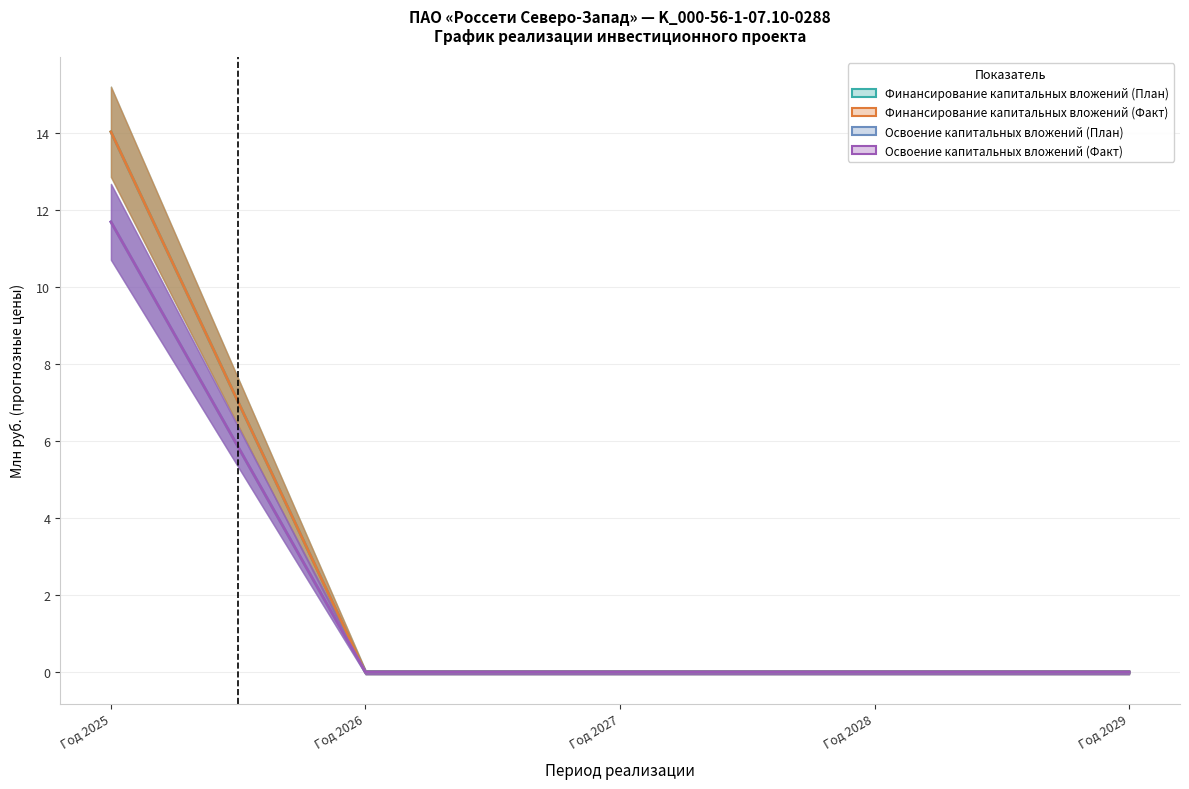

Reading left to right, transcribe all the data shown in this chart.

Финансирование капитальных вложений (План): Год 2025=14.0	Год 2026=0.0	Год 2027=0.0	Год 2028=0.0	Год 2029=0.0
Финансирование капитальных вложений (Факт): Год 2025=14.0	Год 2026=0.0	Год 2027=0.0	Год 2028=0.0	Год 2029=0.0
Освоение капитальных вложений (План): Год 2025=11.7	Год 2026=0.0	Год 2027=0.0	Год 2028=0.0	Год 2029=0.0
Освоение капитальных вложений (Факт): Год 2025=11.7	Год 2026=0.0	Год 2027=0.0	Год 2028=0.0	Год 2029=0.0